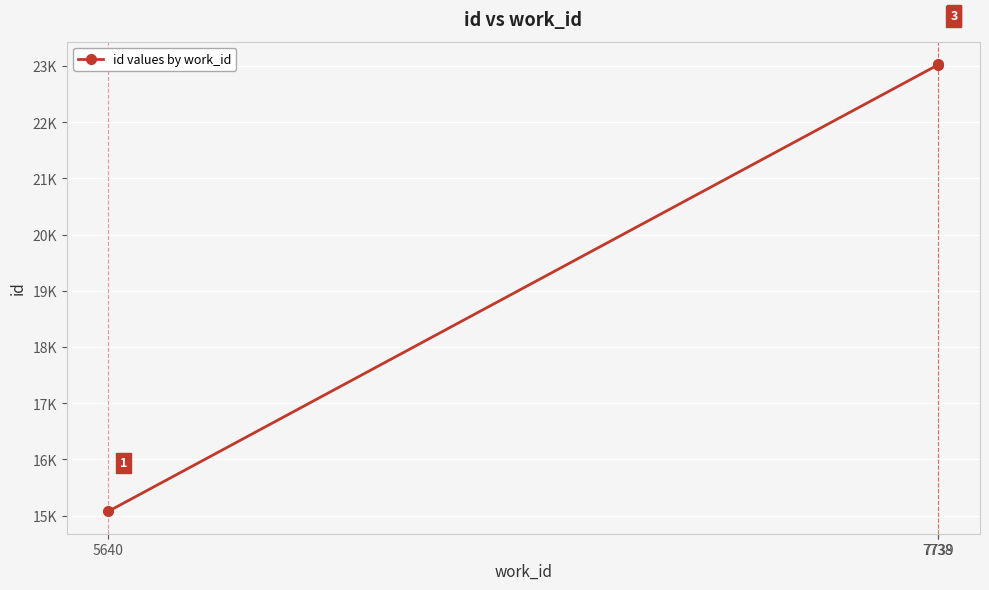

Does the chart have visible grid lines?

Yes